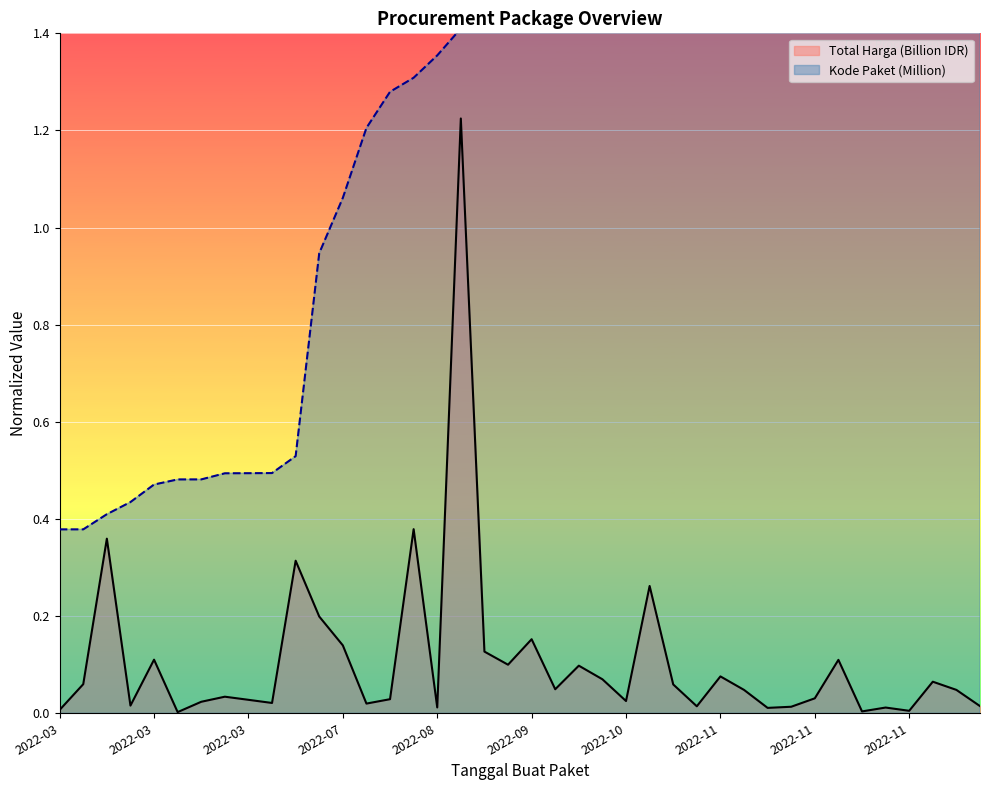

Rank the series at 38 from lowest to highest value.

Total Harga (Billion IDR), Kode Paket (Million)